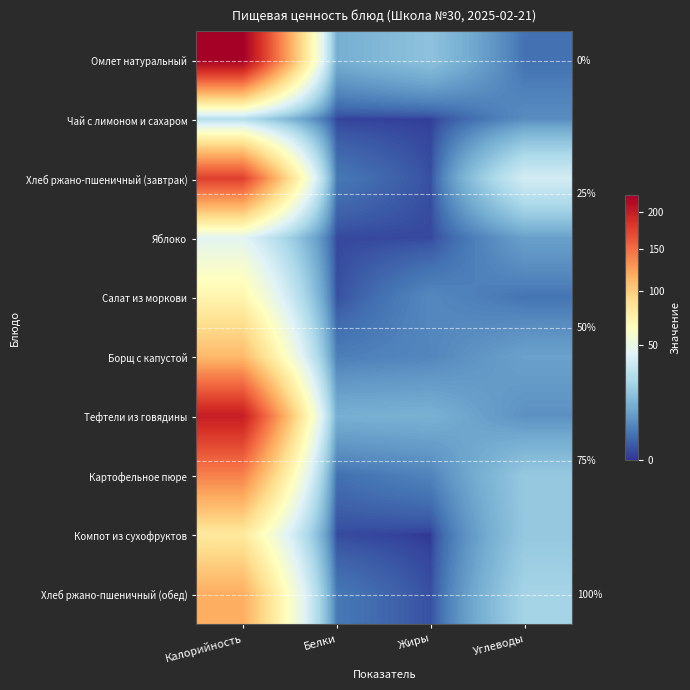

List the labels in order of Картофельное пюре value, smallest first.

Белки, Жиры, Углеводы, Калорийность